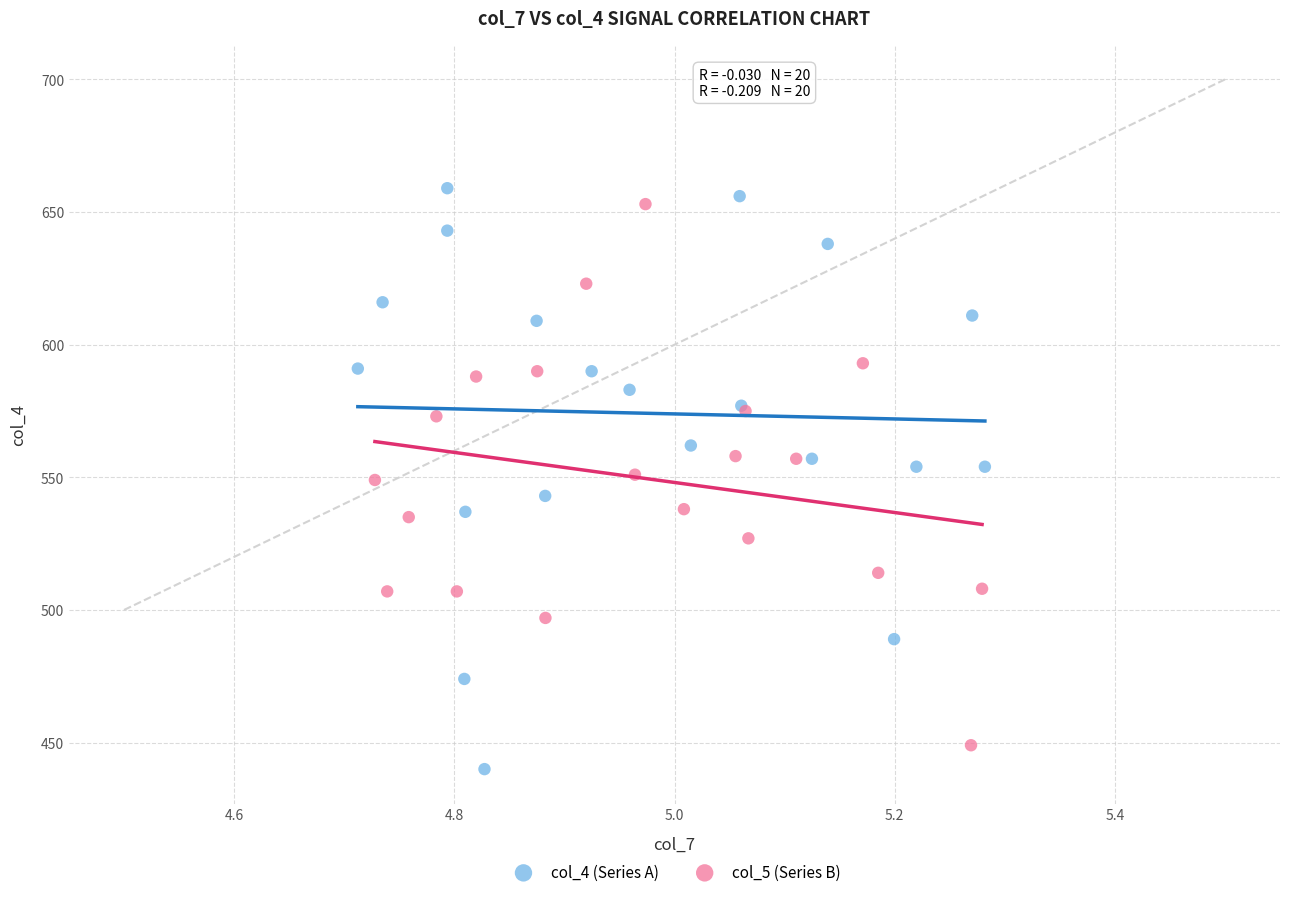

Which series reaches the minimum Y coordinate?

col_4 (Series A)